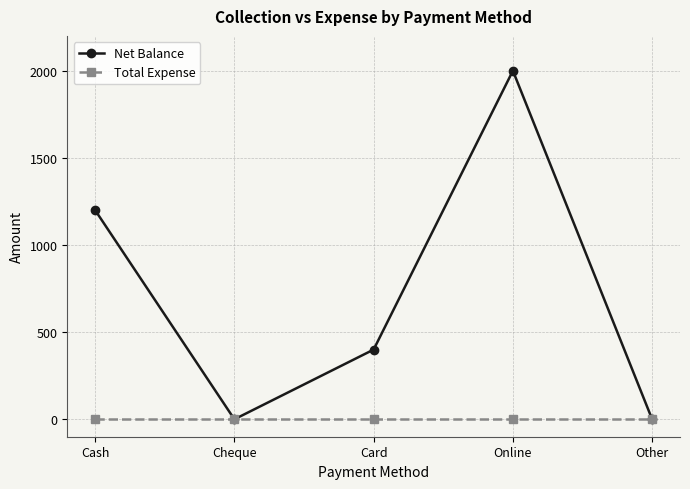

What is the label of the 5th point from the left?

Other